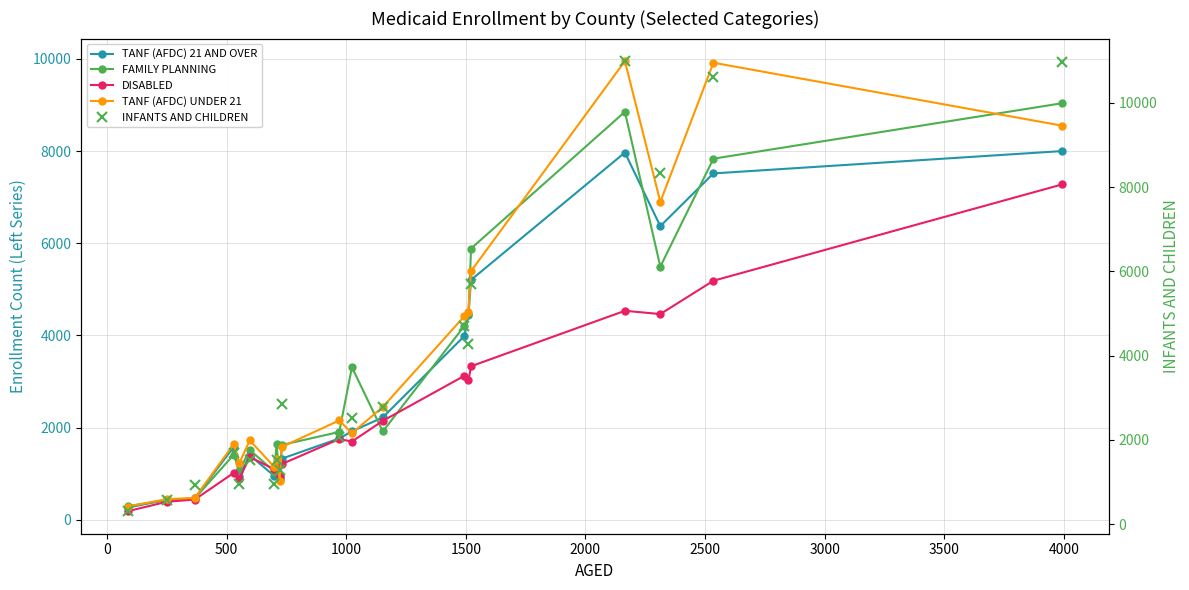

What is the maximum value for TANF (AFDC) UNDER 21?

9951